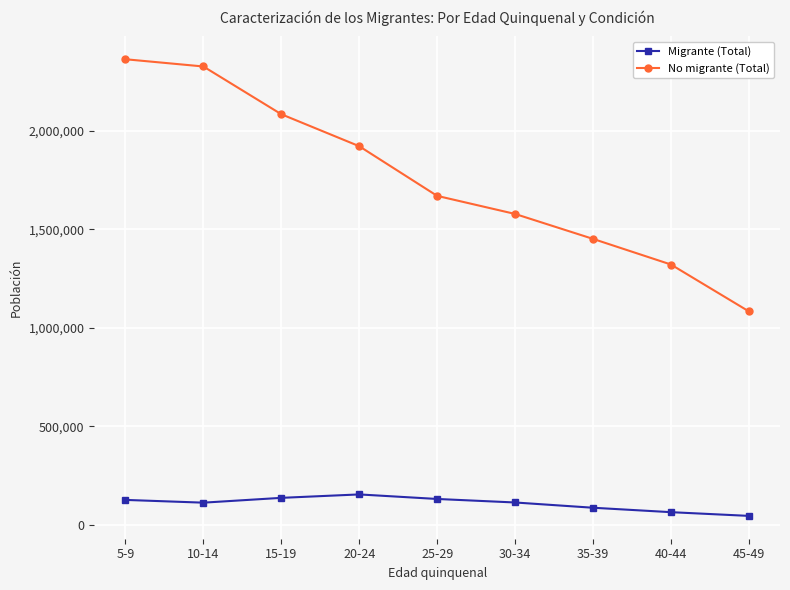

Which series has the largest total across all categories?

No migrante (Total)